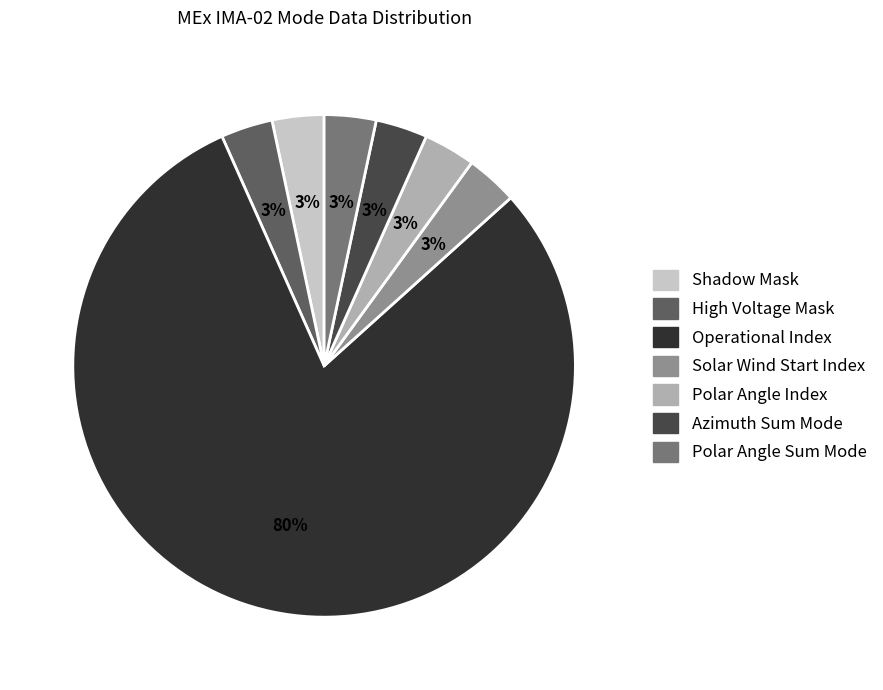

To the nearest percent, what is the average slice percentage?

14%